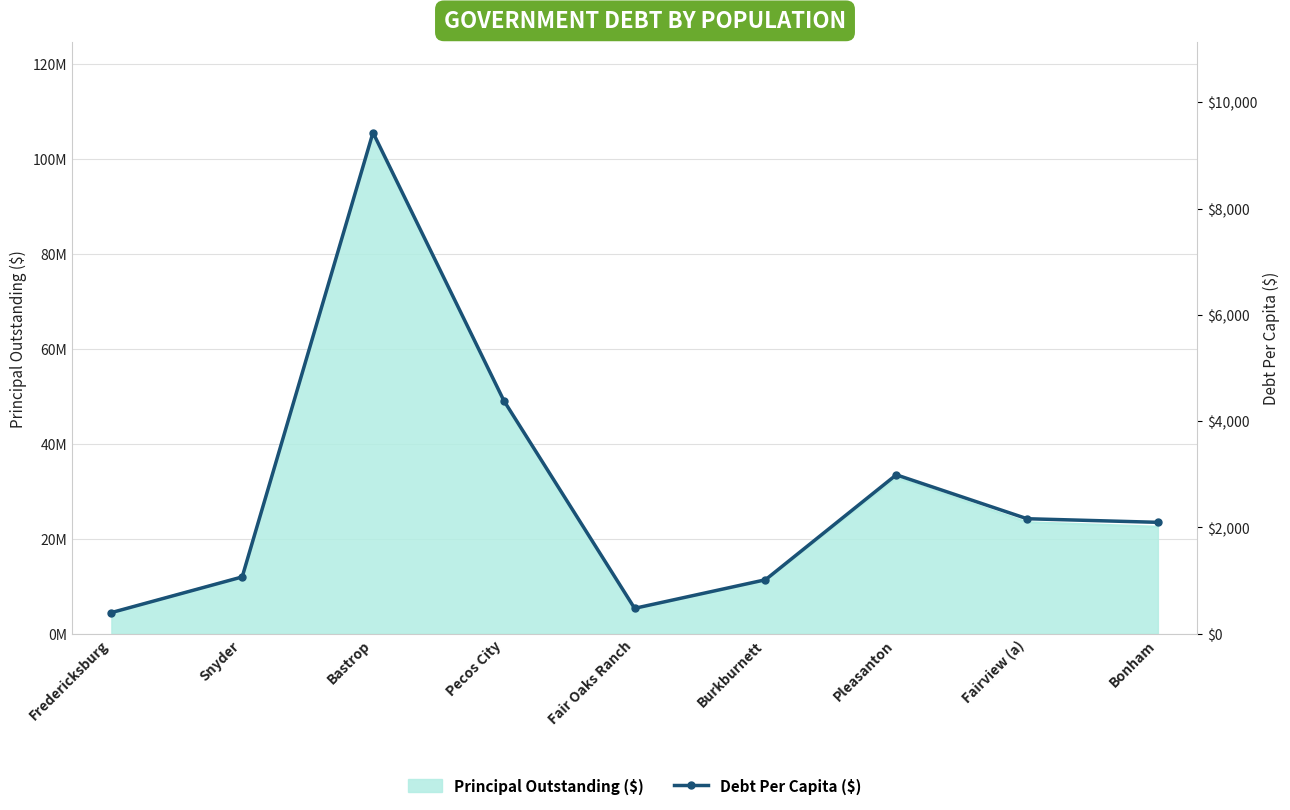

Is it true that the value at Pecos City is 4388.1?

True